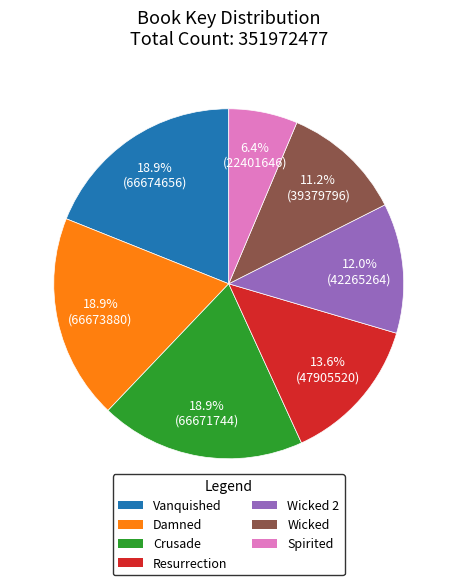

Is there a majority slice in this chart?

No